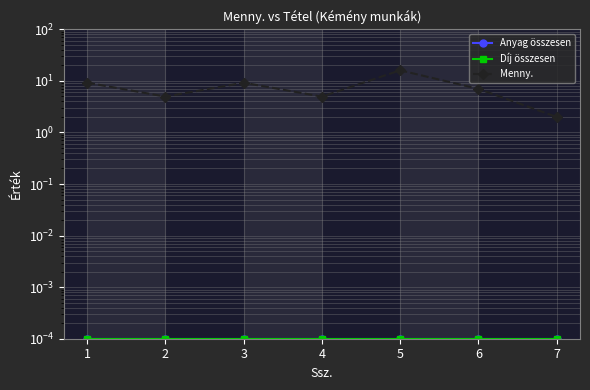

What is the greatest value displayed?

16.0